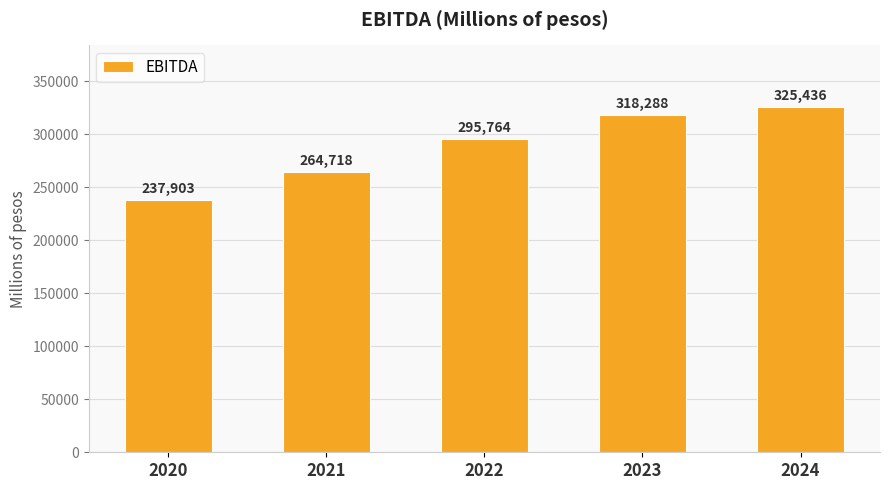

What is the difference between the values at 2023 and 2021?

53570